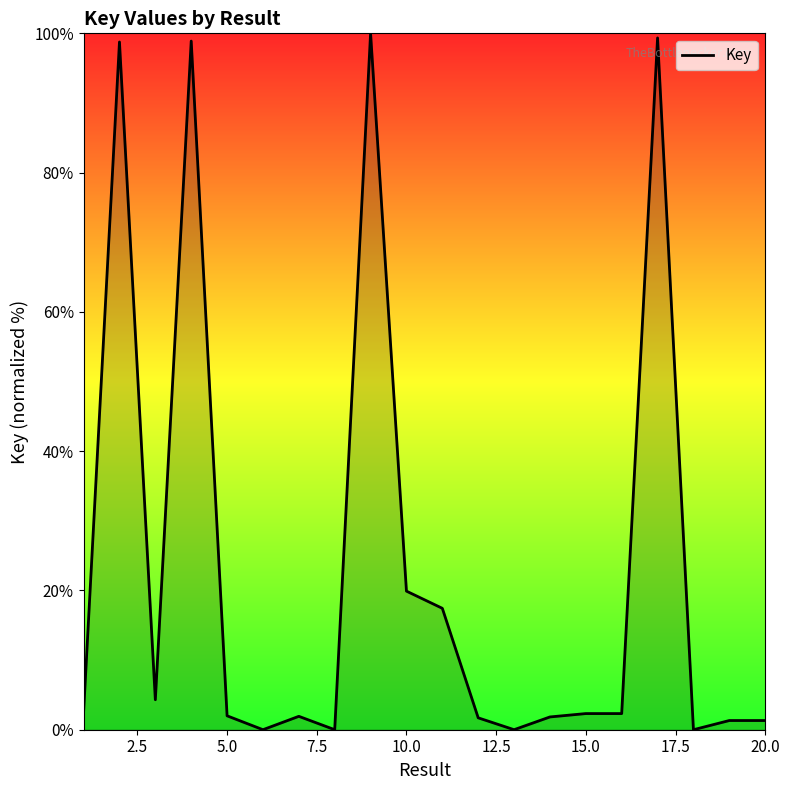

What is the greatest value displayed?

100.0